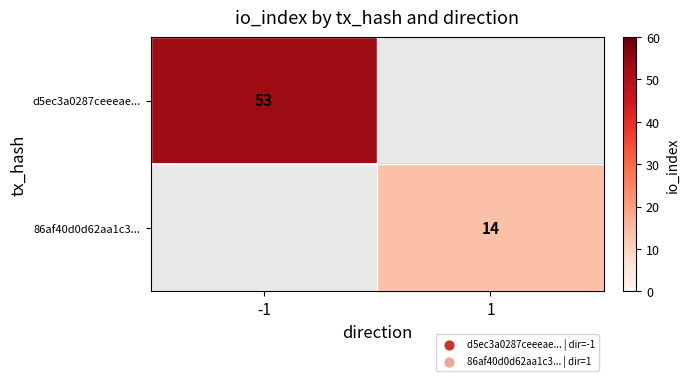

Is it true that d5ec3a0287ceeeae... equals 53 at -1?

True